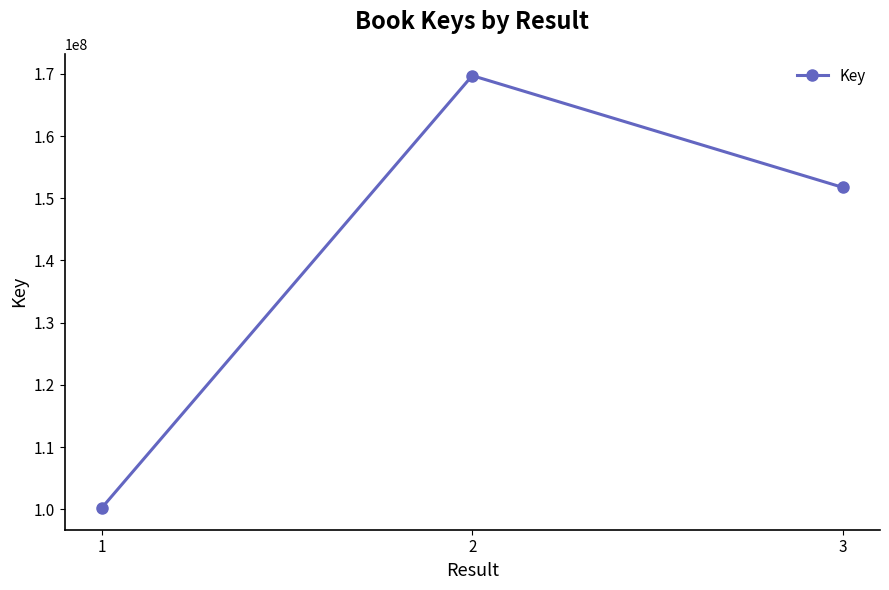

The value at 2 is 70890482. True or false?

False